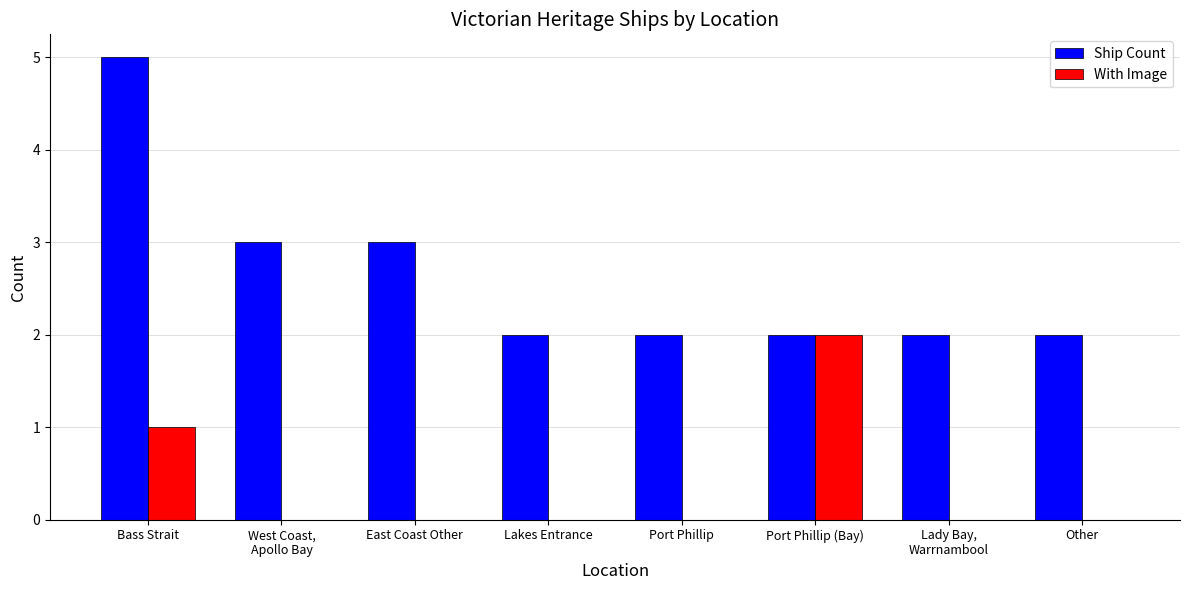

Reading right to left, extract all data points from this chart.

Ship Count: Other=2	Lady Bay,
Warrnambool=2	Port Phillip (Bay)=2	Port Phillip=2	Lakes Entrance=2	East Coast Other=3	West Coast,
Apollo Bay=3	Bass Strait=5
With Image: Other=0	Lady Bay,
Warrnambool=0	Port Phillip (Bay)=2	Port Phillip=0	Lakes Entrance=0	East Coast Other=0	West Coast,
Apollo Bay=0	Bass Strait=1